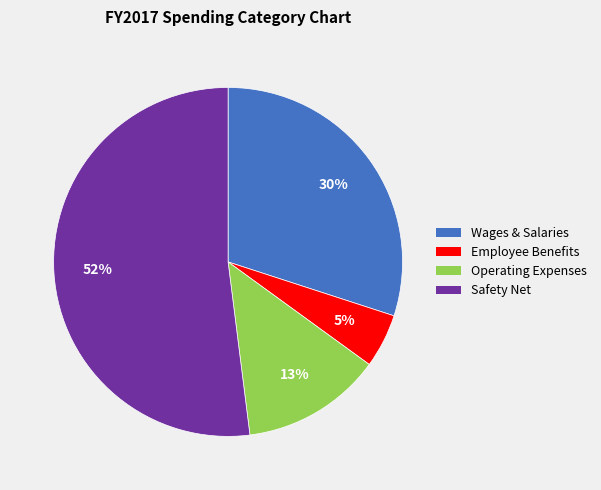

Is it true that Operating Expenses is 1% of the pie?

False